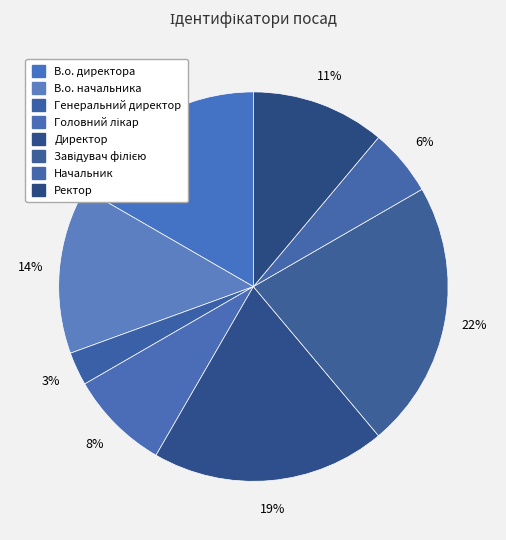

What percentage is the Головний лікар slice, to the nearest percent?

8%